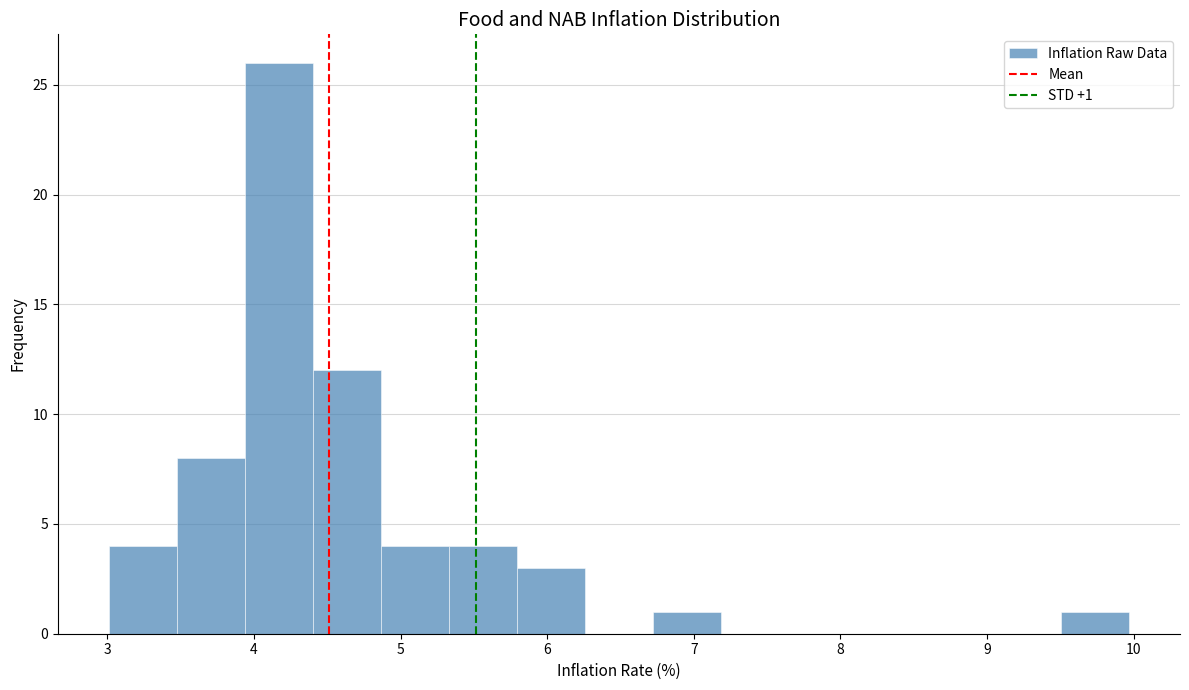

Which range on the x-axis has the tallest bar?

3.9 to 4.4